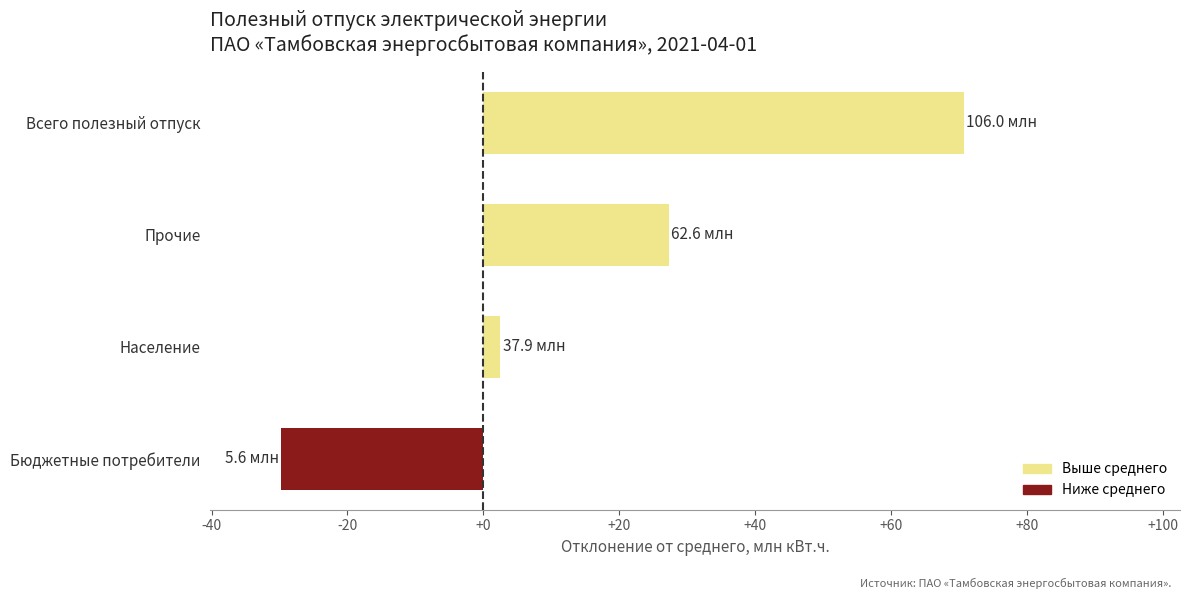

True or false: the data shows 70.7 at Всего полезный отпуск.

True